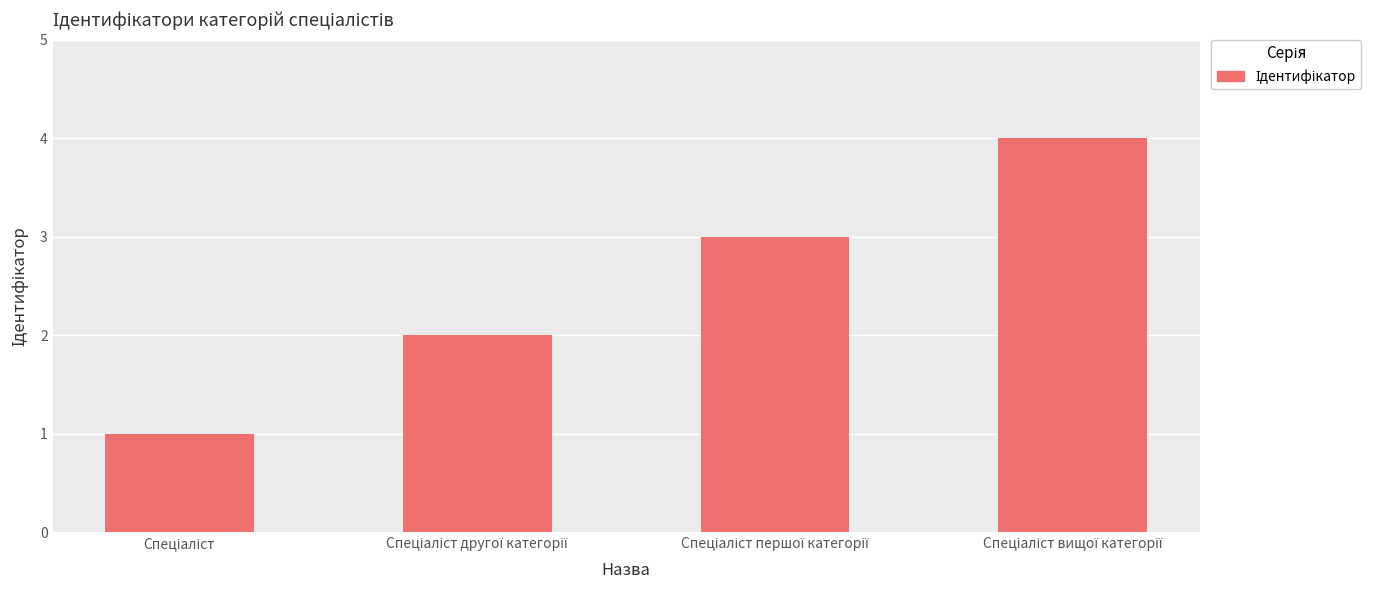

What is the difference between the maximum and minimum values?

3